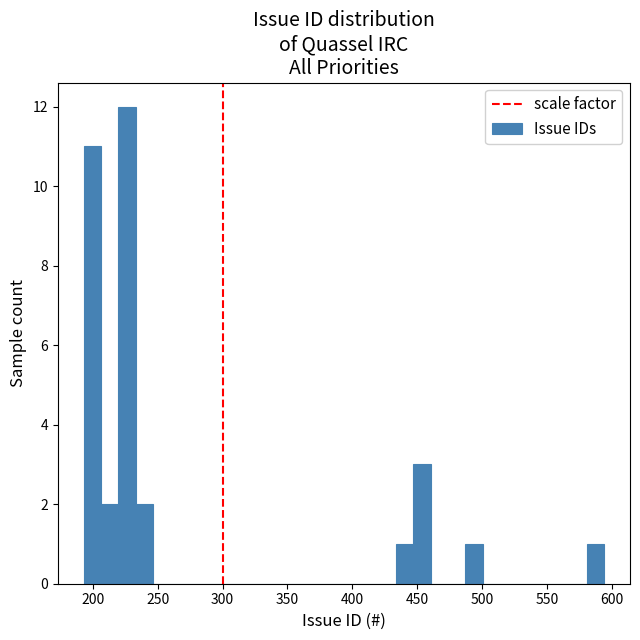

Read against the x-axis, roughly where is the centre of the tallest bar?

225